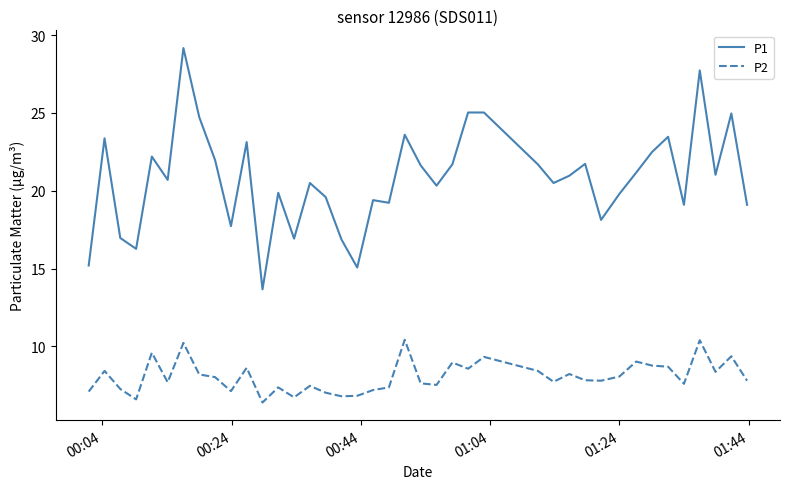

What is the difference between the maximum and minimum values in the P2 series?

4.0